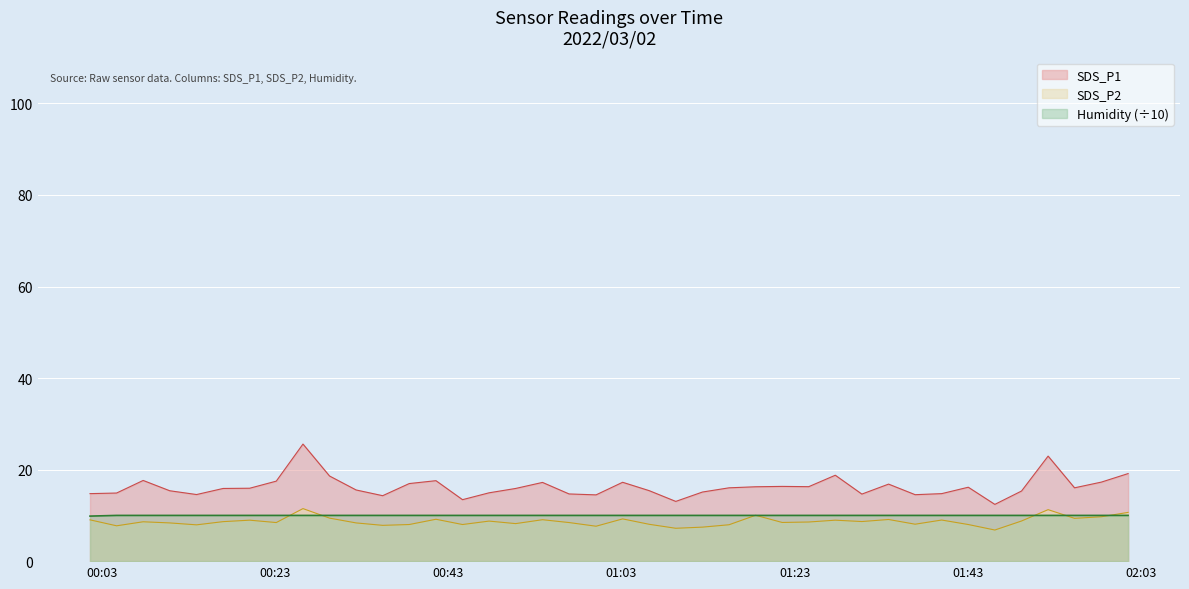

What are all the series names shown in the legend?

SDS_P1, SDS_P2, Humidity (÷10)